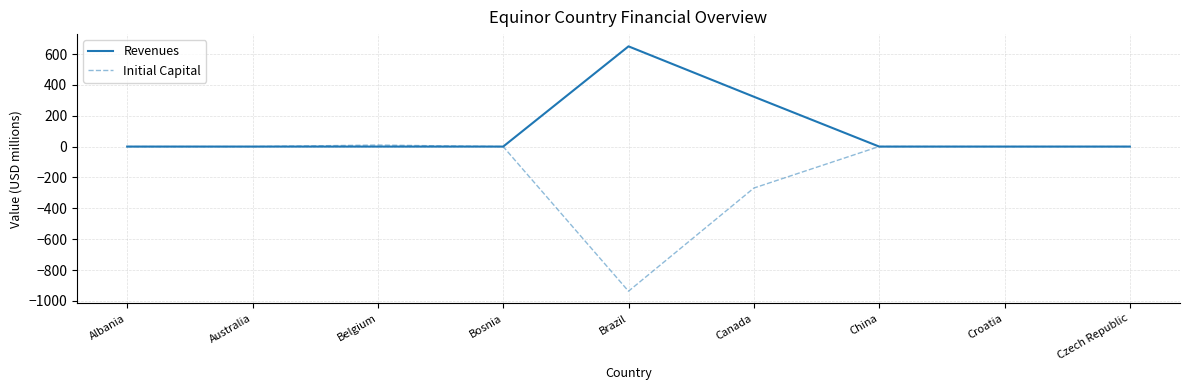

Where is Initial Capital nearest to the value -463?

Canada